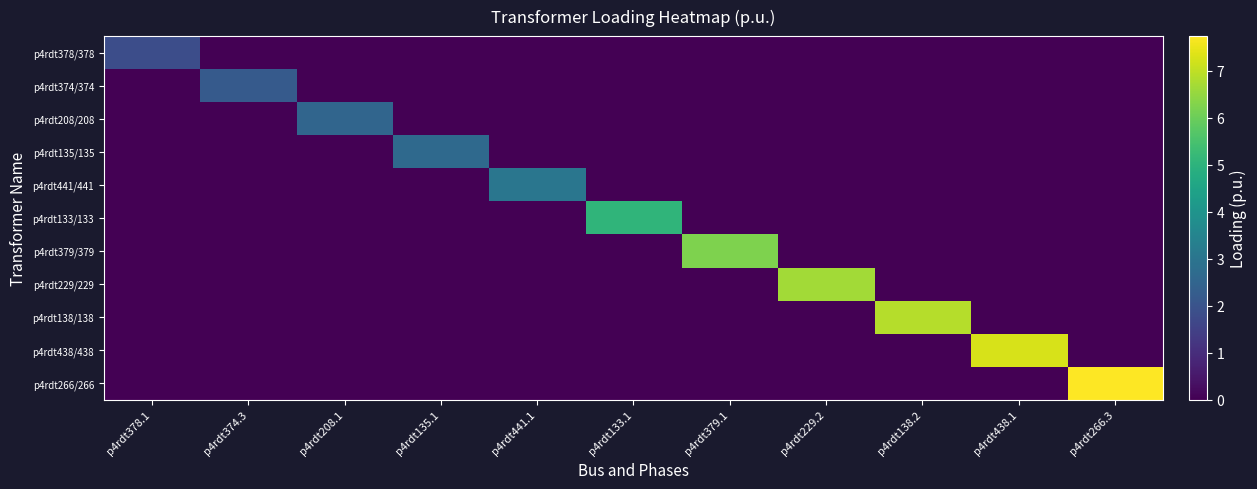

Reading left to right, extract all data points from this chart.

p4rdt378/378: p4rdt378.1=1.8	p4rdt374.3=0.0	p4rdt208.1=0.0	p4rdt135.1=0.0	p4rdt441.1=0.0	p4rdt133.1=0.0	p4rdt379.1=0.0	p4rdt229.2=0.0	p4rdt138.2=0.0	p4rdt438.1=0.0	p4rdt266.3=0.0
p4rdt374/374: p4rdt378.1=0.0	p4rdt374.3=2.2	p4rdt208.1=0.0	p4rdt135.1=0.0	p4rdt441.1=0.0	p4rdt133.1=0.0	p4rdt379.1=0.0	p4rdt229.2=0.0	p4rdt138.2=0.0	p4rdt438.1=0.0	p4rdt266.3=0.0
p4rdt208/208: p4rdt378.1=0.0	p4rdt374.3=0.0	p4rdt208.1=2.5	p4rdt135.1=0.0	p4rdt441.1=0.0	p4rdt133.1=0.0	p4rdt379.1=0.0	p4rdt229.2=0.0	p4rdt138.2=0.0	p4rdt438.1=0.0	p4rdt266.3=0.0
p4rdt135/135: p4rdt378.1=0.0	p4rdt374.3=0.0	p4rdt208.1=0.0	p4rdt135.1=2.6	p4rdt441.1=0.0	p4rdt133.1=0.0	p4rdt379.1=0.0	p4rdt229.2=0.0	p4rdt138.2=0.0	p4rdt438.1=0.0	p4rdt266.3=0.0
p4rdt441/441: p4rdt378.1=0.0	p4rdt374.3=0.0	p4rdt208.1=0.0	p4rdt135.1=0.0	p4rdt441.1=3.0	p4rdt133.1=0.0	p4rdt379.1=0.0	p4rdt229.2=0.0	p4rdt138.2=0.0	p4rdt438.1=0.0	p4rdt266.3=0.0
p4rdt133/133: p4rdt378.1=0.0	p4rdt374.3=0.0	p4rdt208.1=0.0	p4rdt135.1=0.0	p4rdt441.1=0.0	p4rdt133.1=5.1	p4rdt379.1=0.0	p4rdt229.2=0.0	p4rdt138.2=0.0	p4rdt438.1=0.0	p4rdt266.3=0.0
p4rdt379/379: p4rdt378.1=0.0	p4rdt374.3=0.0	p4rdt208.1=0.0	p4rdt135.1=0.0	p4rdt441.1=0.0	p4rdt133.1=0.0	p4rdt379.1=6.2	p4rdt229.2=0.0	p4rdt138.2=0.0	p4rdt438.1=0.0	p4rdt266.3=0.0
p4rdt229/229: p4rdt378.1=0.0	p4rdt374.3=0.0	p4rdt208.1=0.0	p4rdt135.1=0.0	p4rdt441.1=0.0	p4rdt133.1=0.0	p4rdt379.1=0.0	p4rdt229.2=6.7	p4rdt138.2=0.0	p4rdt438.1=0.0	p4rdt266.3=0.0
p4rdt138/138: p4rdt378.1=0.0	p4rdt374.3=0.0	p4rdt208.1=0.0	p4rdt135.1=0.0	p4rdt441.1=0.0	p4rdt133.1=0.0	p4rdt379.1=0.0	p4rdt229.2=0.0	p4rdt138.2=6.9	p4rdt438.1=0.0	p4rdt266.3=0.0
p4rdt438/438: p4rdt378.1=0.0	p4rdt374.3=0.0	p4rdt208.1=0.0	p4rdt135.1=0.0	p4rdt441.1=0.0	p4rdt133.1=0.0	p4rdt379.1=0.0	p4rdt229.2=0.0	p4rdt138.2=0.0	p4rdt438.1=7.3	p4rdt266.3=0.0
p4rdt266/266: p4rdt378.1=0.0	p4rdt374.3=0.0	p4rdt208.1=0.0	p4rdt135.1=0.0	p4rdt441.1=0.0	p4rdt133.1=0.0	p4rdt379.1=0.0	p4rdt229.2=0.0	p4rdt138.2=0.0	p4rdt438.1=0.0	p4rdt266.3=7.7